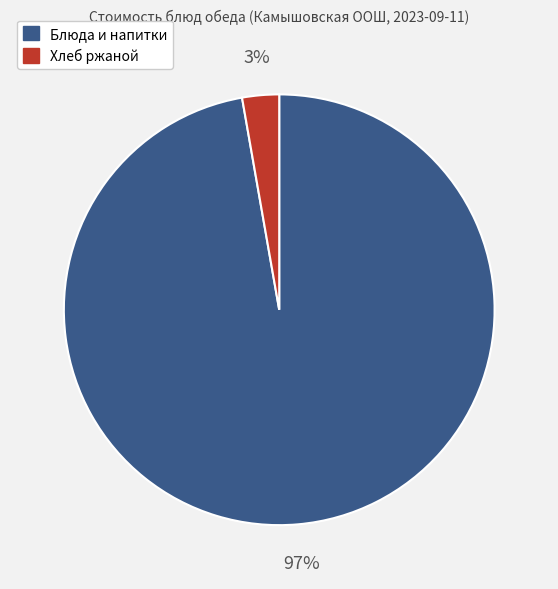

Is there any slice that represents more than half of the pie?

Yes